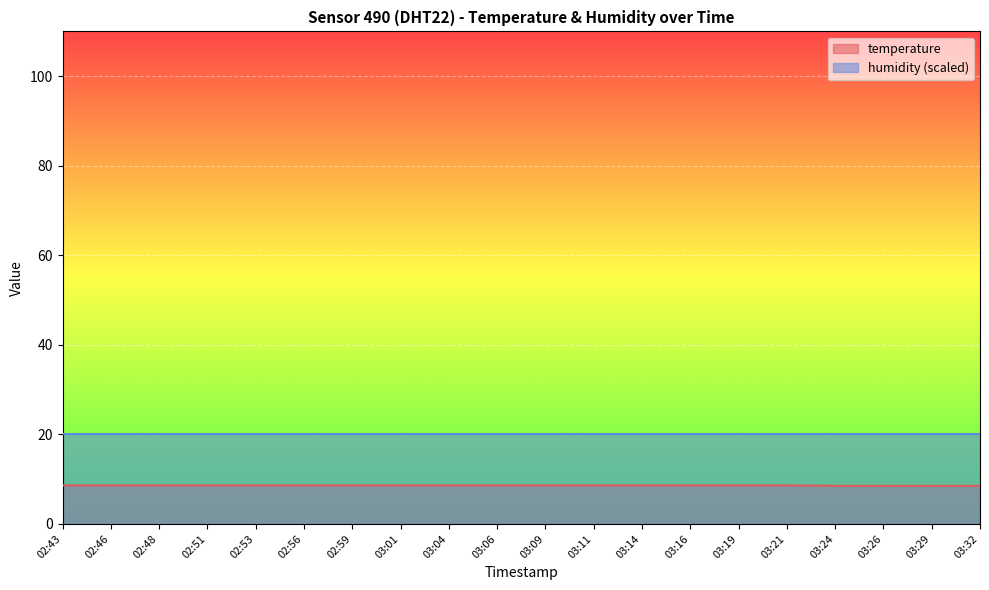

What is the greatest value displayed?

20.0